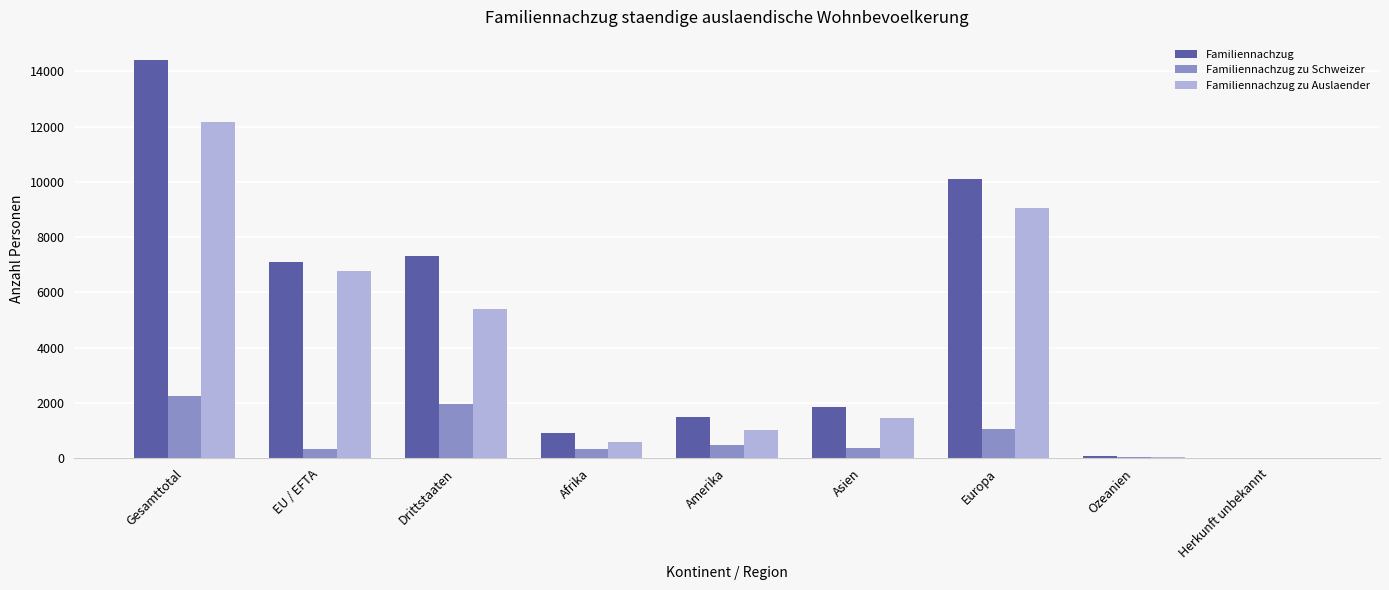

Which series changed the most between EU / EFTA and Herkunft unbekannt?

Familiennachzug